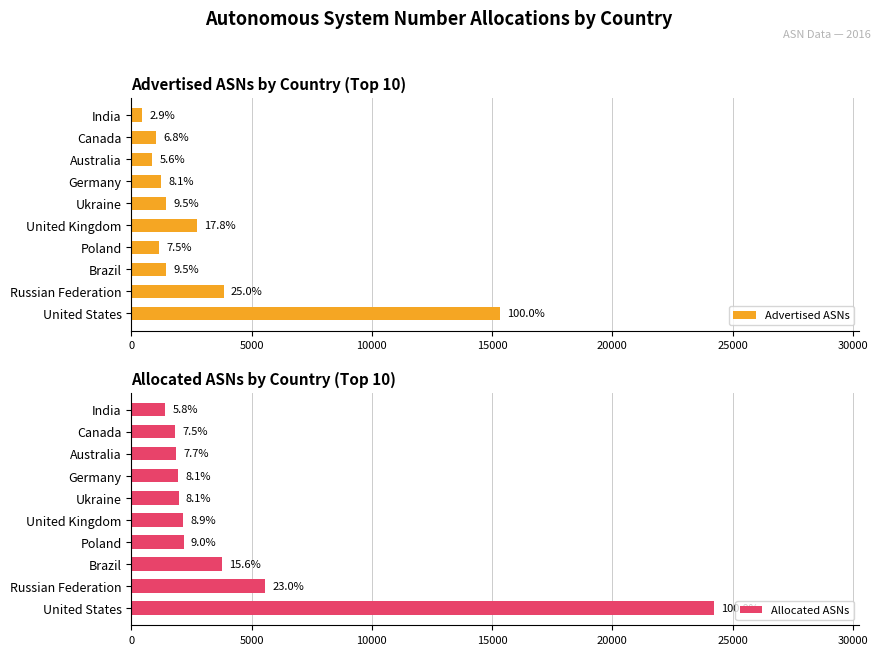

What is the average value of the Allocated ASNs series?

4691